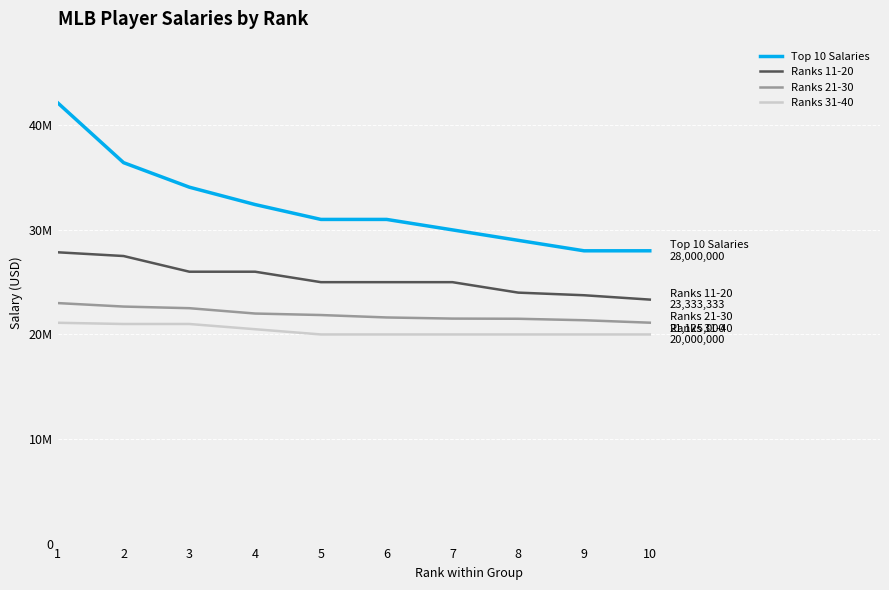

Does the chart have visible grid lines?

Yes